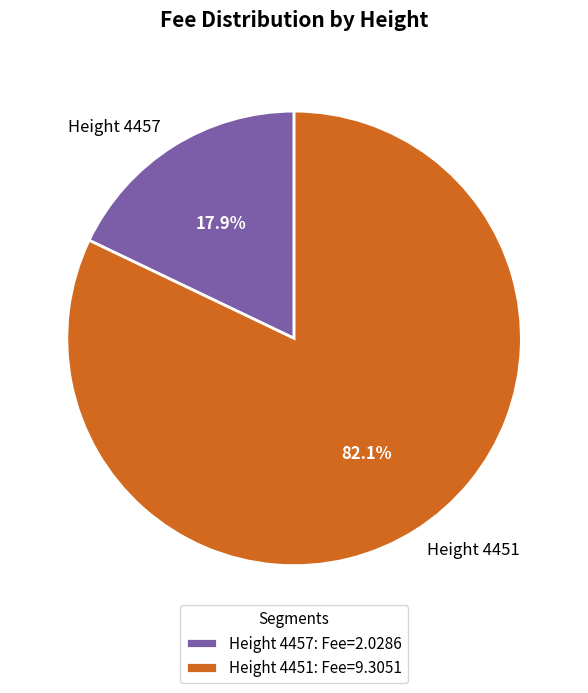

What percentage is the Height 4457 slice, to the nearest percent?

18%